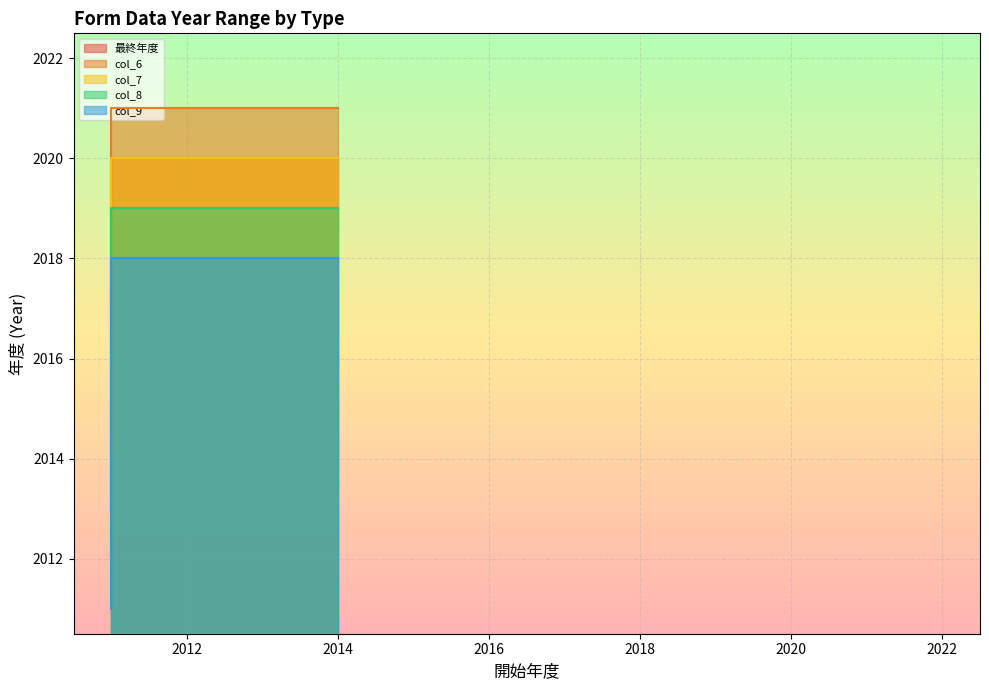

True or false: col_8 has more than 2 points higher than both neighbors.

False